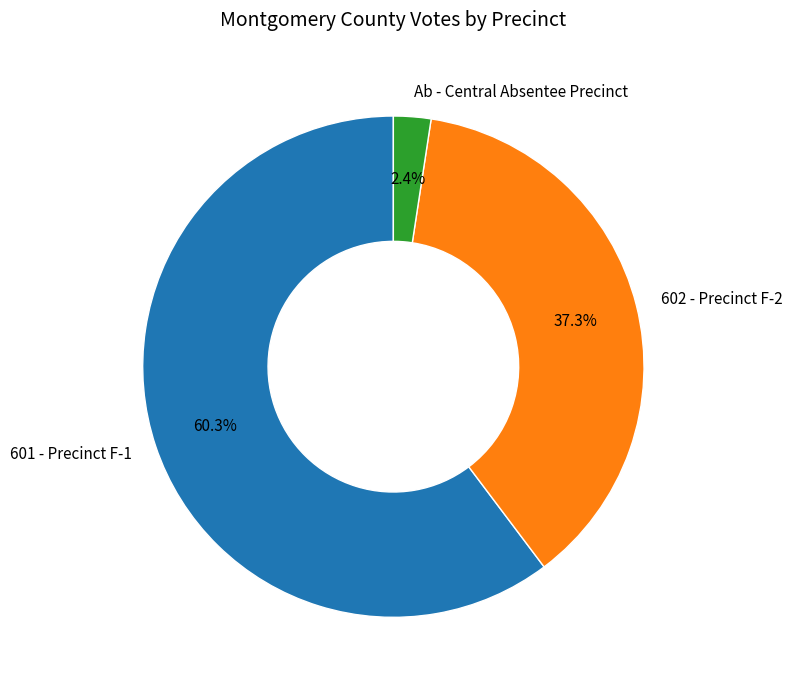

To the nearest percent, what is the combined percentage of 601 - Precinct F-1 and Ab - Central Absentee Precinct?

63%